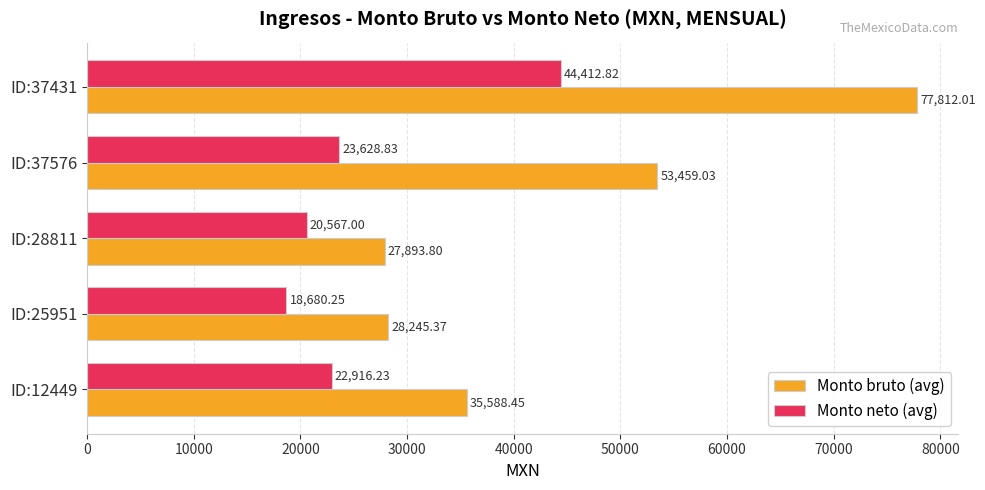

List the labels in order of Monto neto (avg) value, largest first.

ID:37431, ID:37576, ID:12449, ID:28811, ID:25951